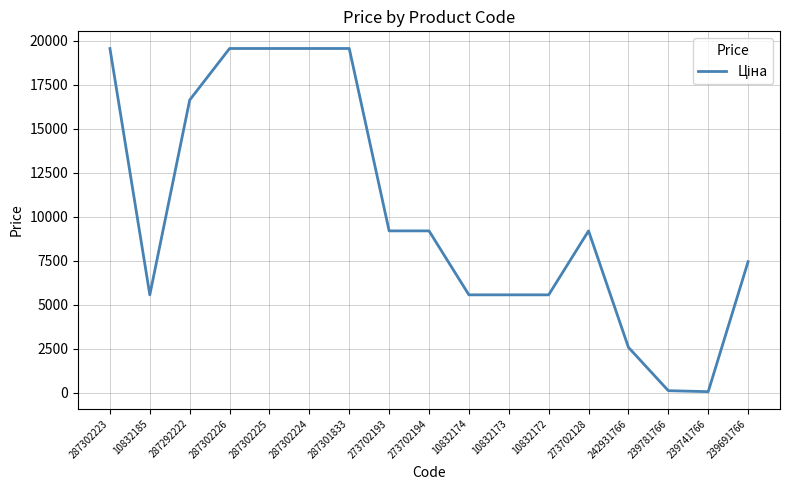

The chart shows a value of 34441.7 at 287302223. True or false?

False